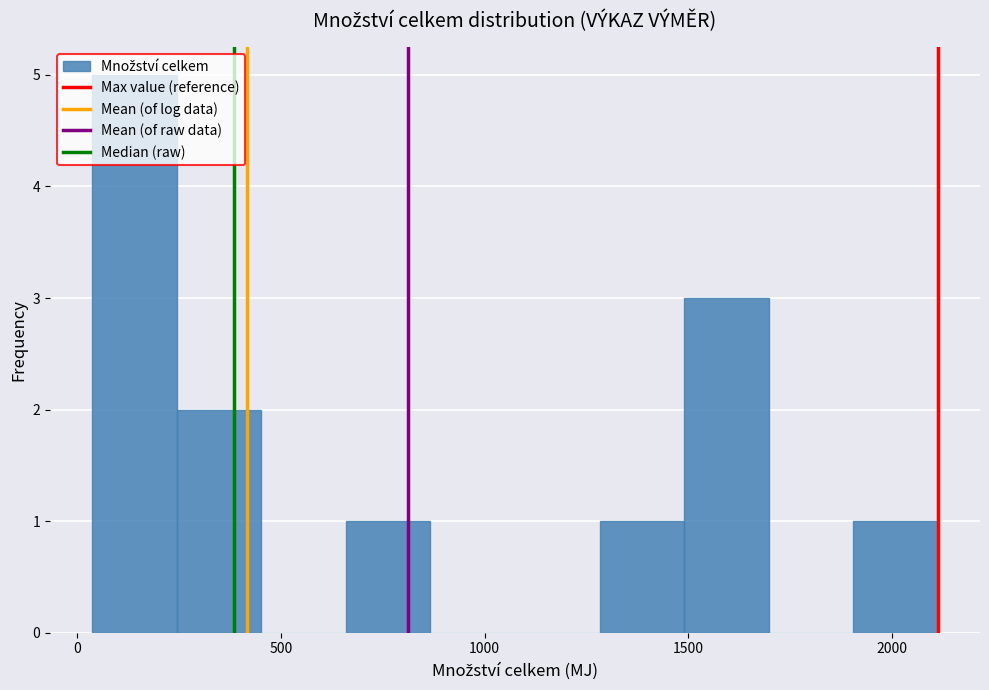

Reading left to right, transcribe this chart: for each bar, give the range it covers on the x-axis and its height. Neither the bar edges nor the heights are printed on the chart, so give them approximately, as read against the axes.

50 to 250: 5
250 to 450: 2
450 to 650: 0
650 to 850: 1
850 to 1050: 0
1050 to 1300: 0
1300 to 1500: 1
1500 to 1700: 3
1700 to 1900: 0
1900 to 2100: 1